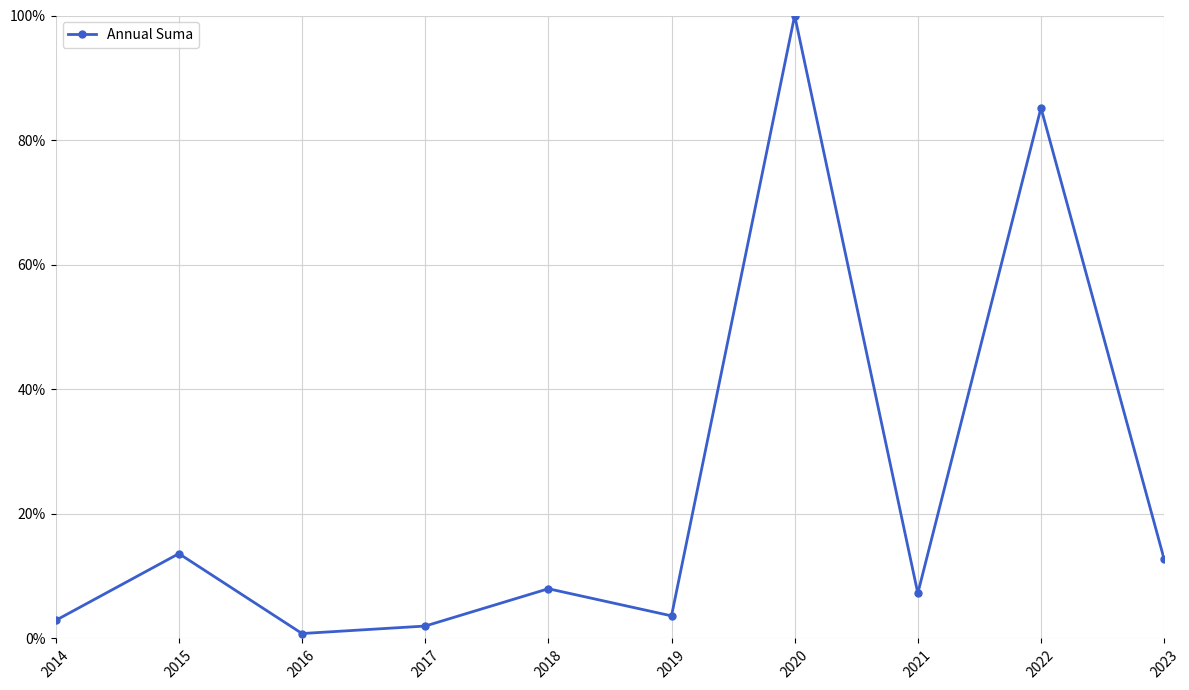

Between 2018 and 2016, which is larger?

2018